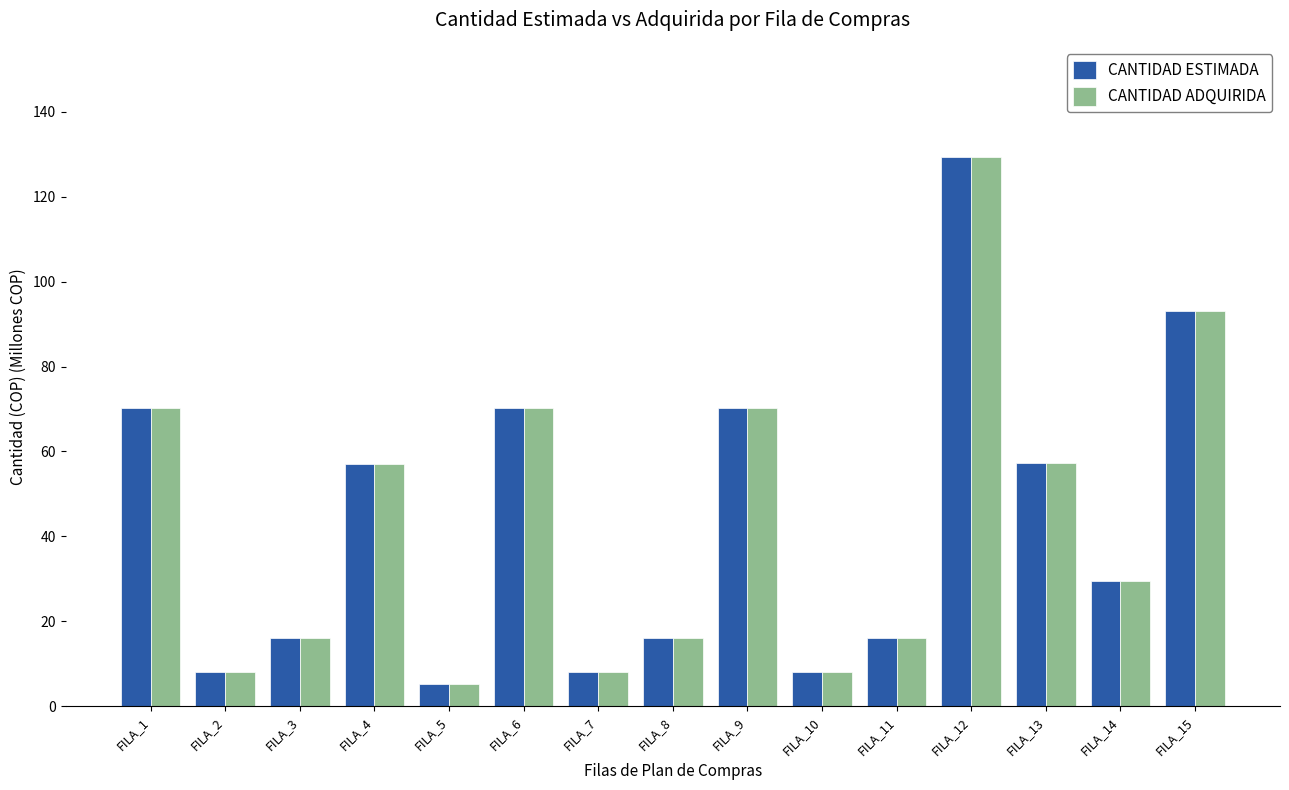

What is the value of the CANTIDAD ADQUIRIDA bar at the 1st from the left?

70.1